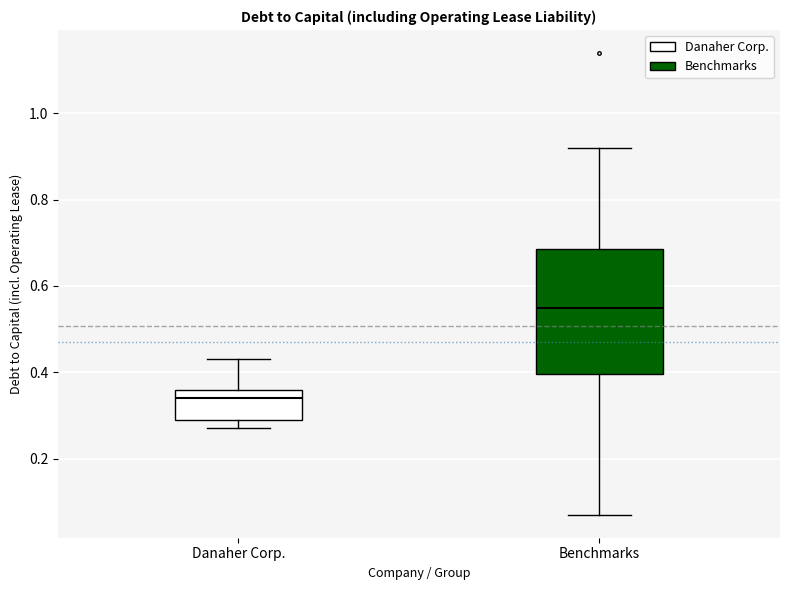

Which box's median line is the lowest?

Danaher Corp.